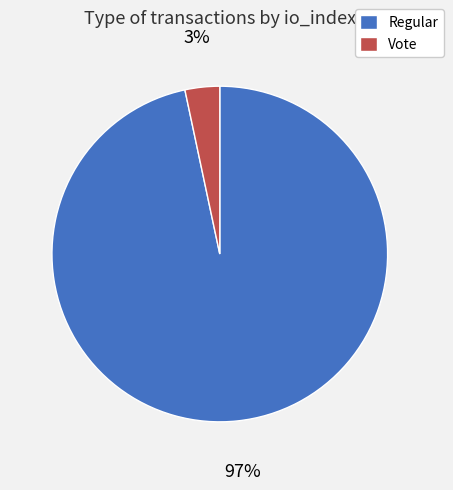

Which category has the smallest portion of the pie?

Vote